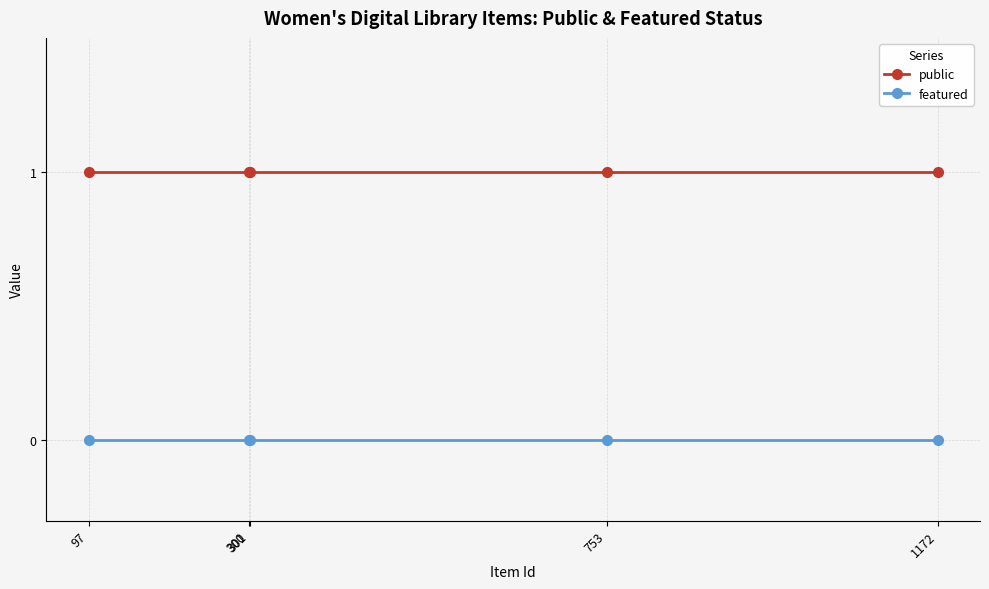

Rank the series at 97 from highest to lowest value.

public, featured